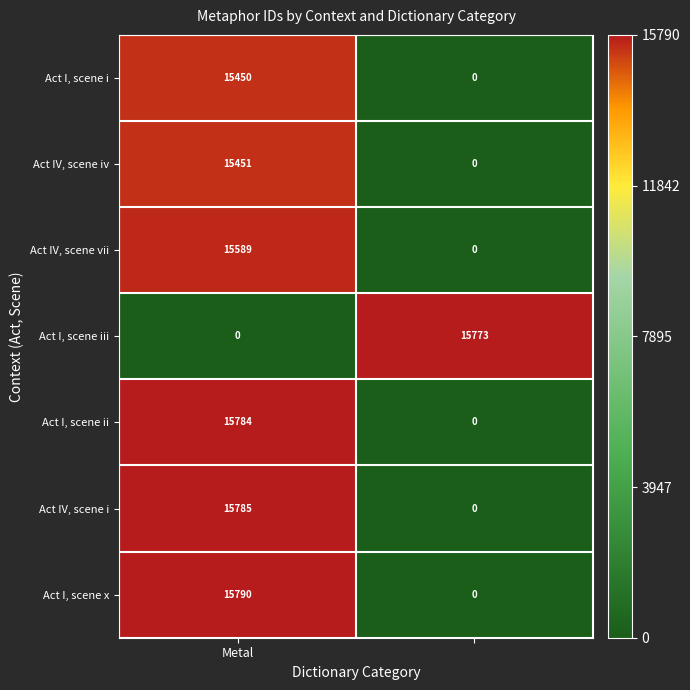

Which series has the largest range (max minus min)?

Act I, scene x